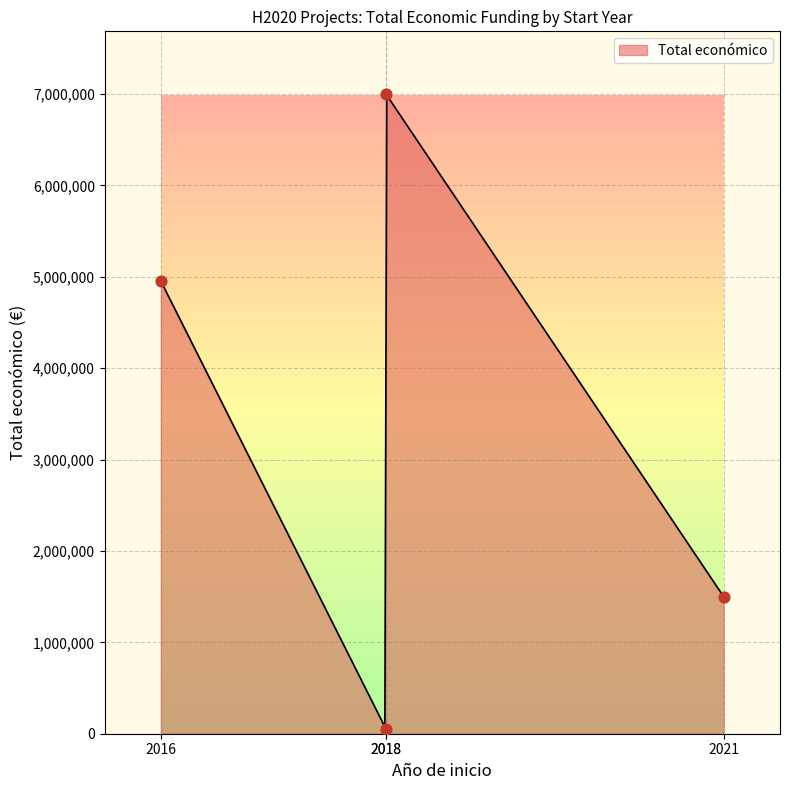

Which has a higher value, 2016 or 2021?

2016